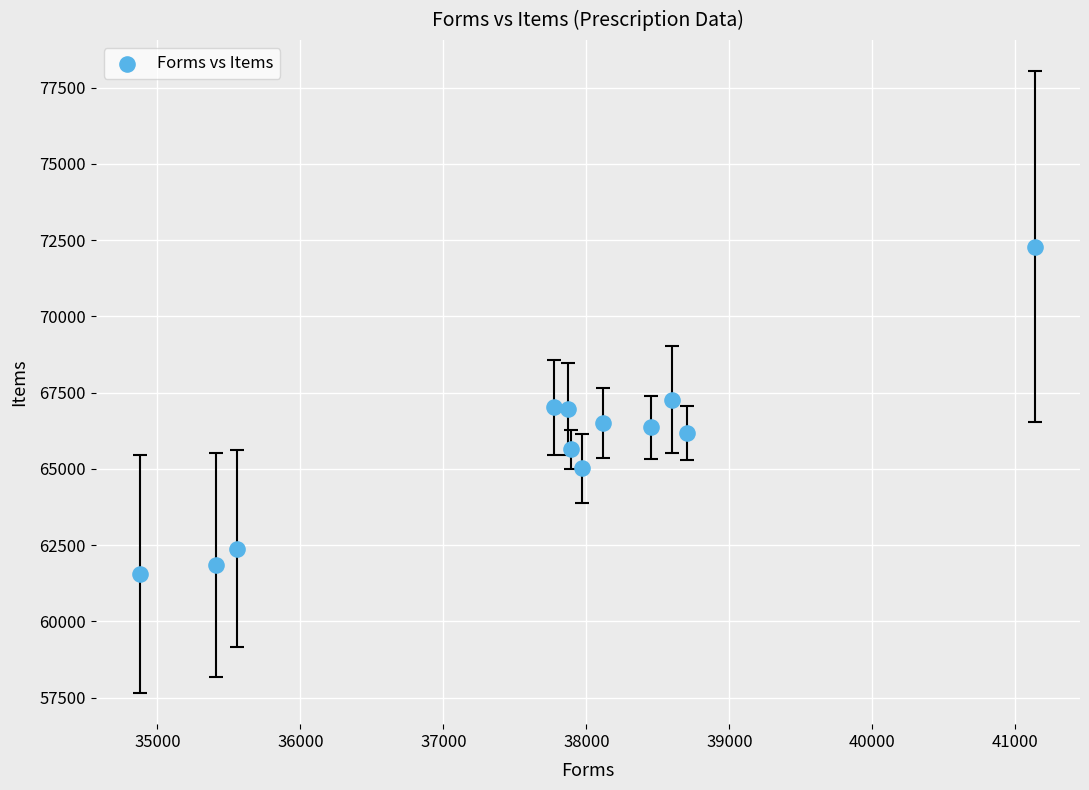

What is the range of Y values (max minus min)?

10730